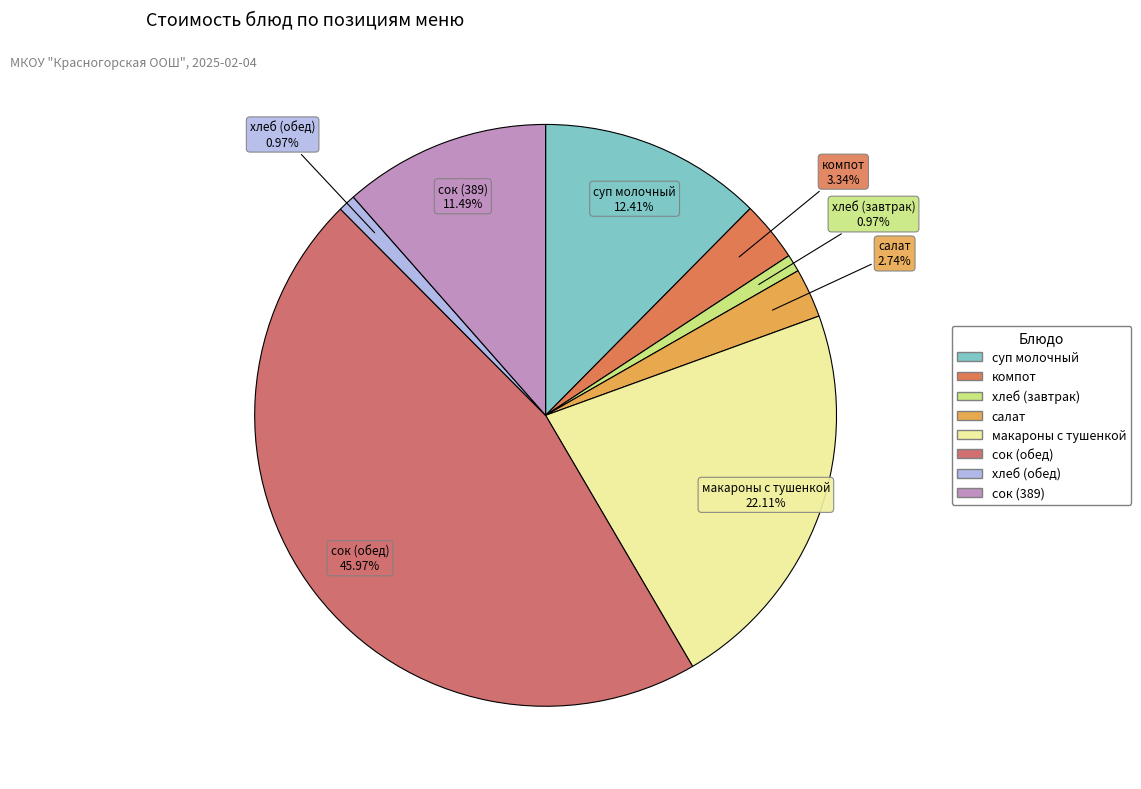

How many slices are in this pie chart?

8